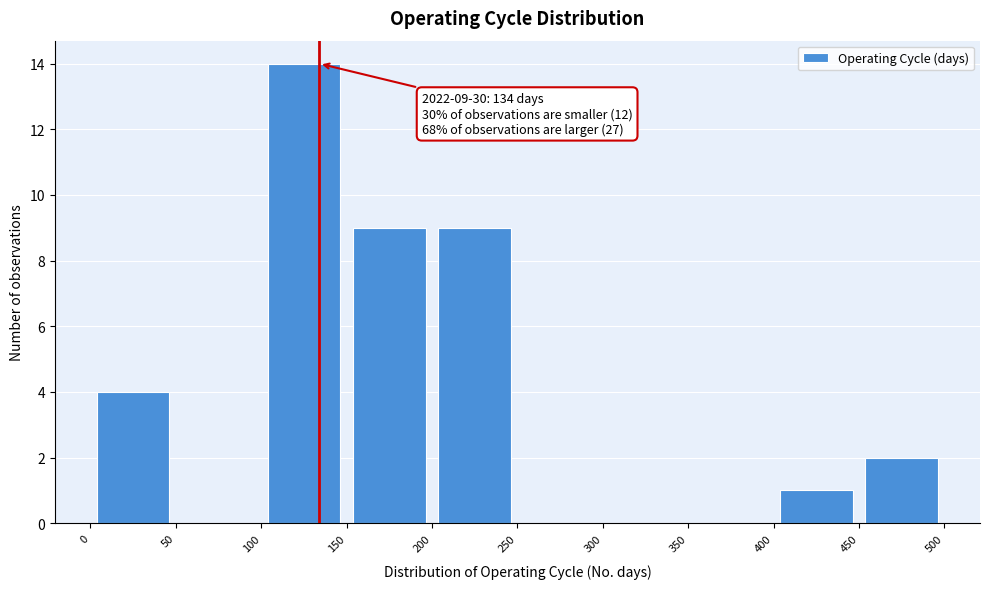

Over which range of the x-axis is the bar tallest?

100 to 150